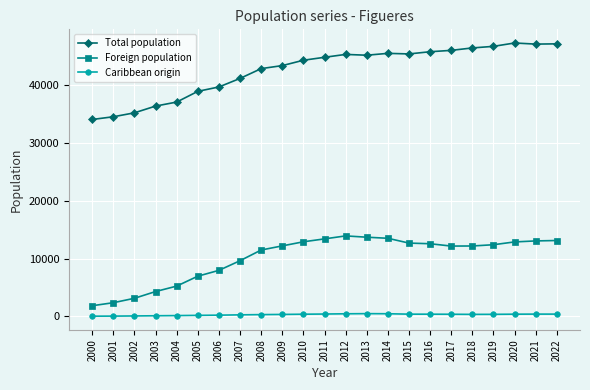

True or false: Caribbean origin and Foreign population cross at least once.

False